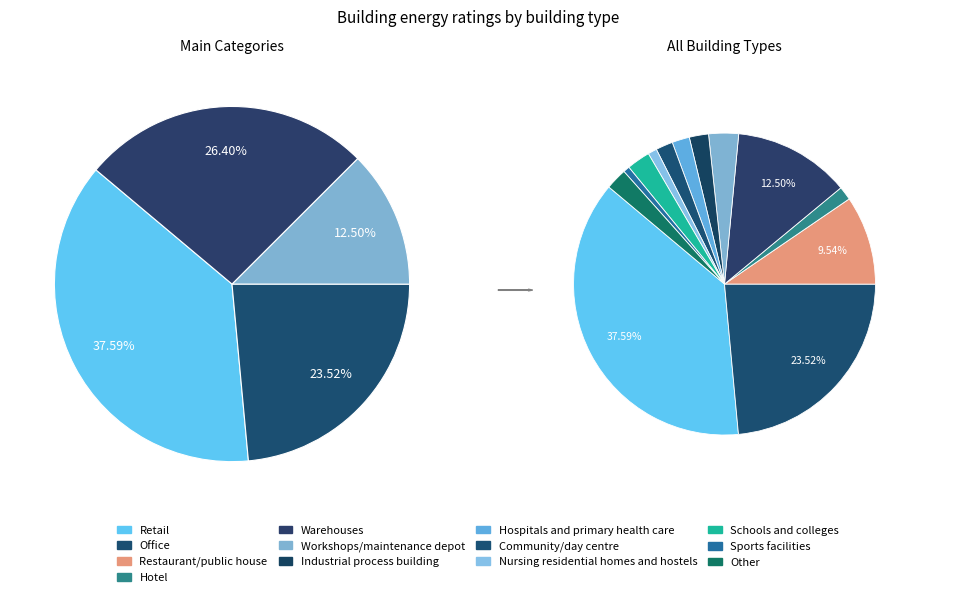

What is the smallest slice in the pie chart?

Sports facilities